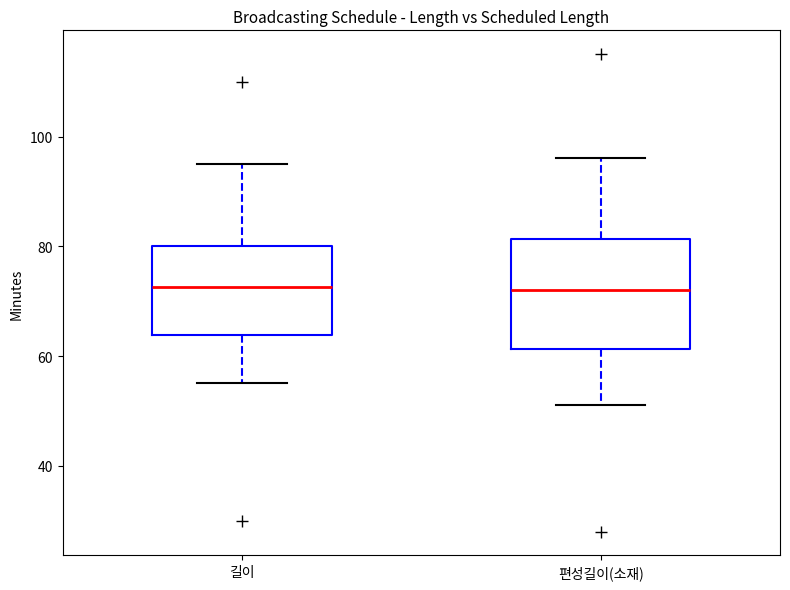

Reading left to right, read every box against the y-axis: the position of its median line, the range the box covers, and the ends of its whiskers. The values are not printed on the chart, so give them approximately, as read against the axis.

길이: median 72, box 64 to 80, whiskers 56 to 96
편성길이(소재): median 72, box 62 to 82, whiskers 52 to 96